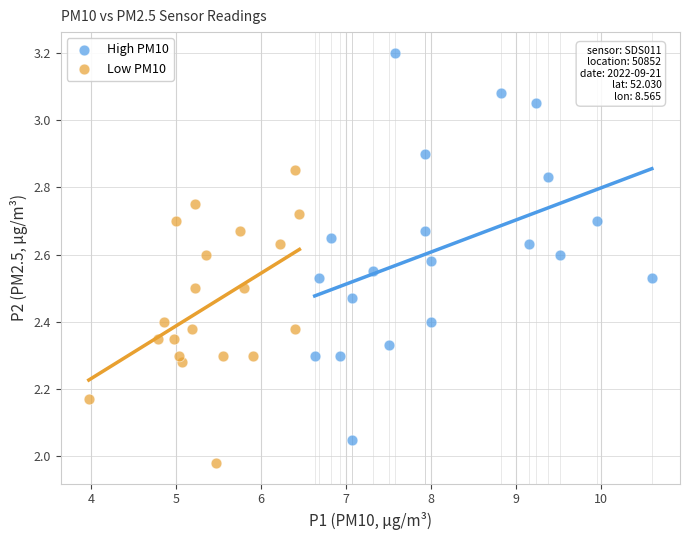

What are all the series names shown in the legend?

High PM10, Low PM10